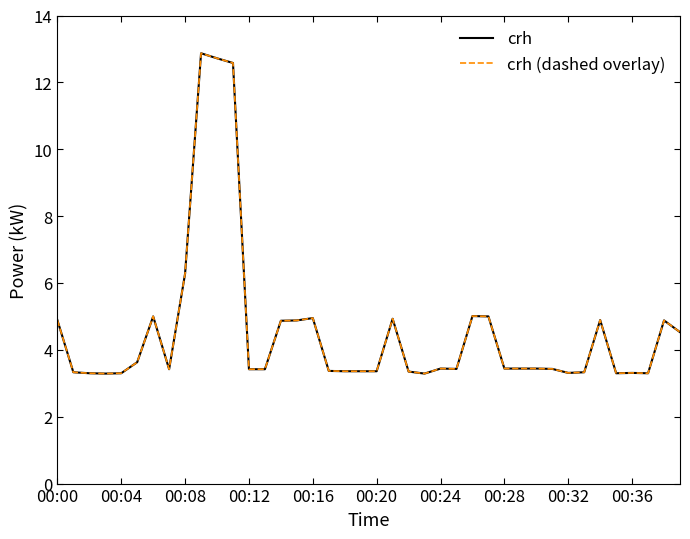

Does the chart have visible grid lines?

No